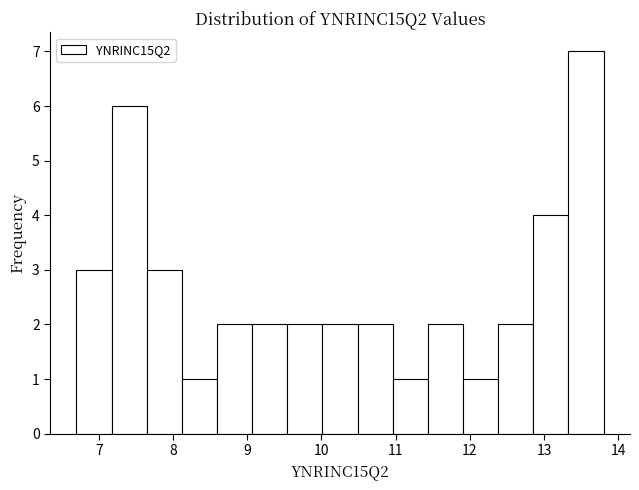

Which range on the x-axis has the tallest bar?

13.3 to 13.8